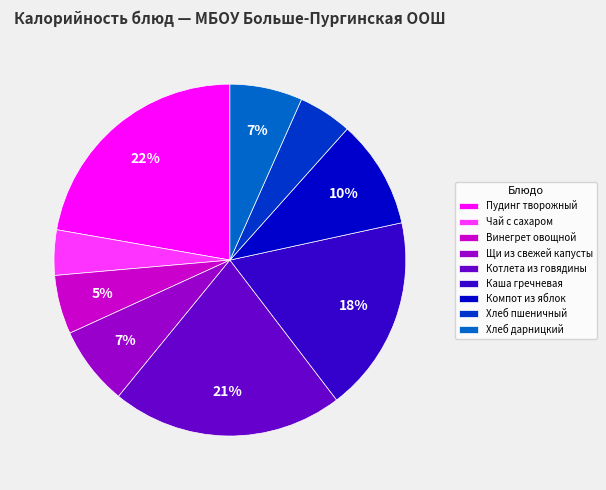

The Котлета из говядины slice represents 7% of the pie. True or false?

False